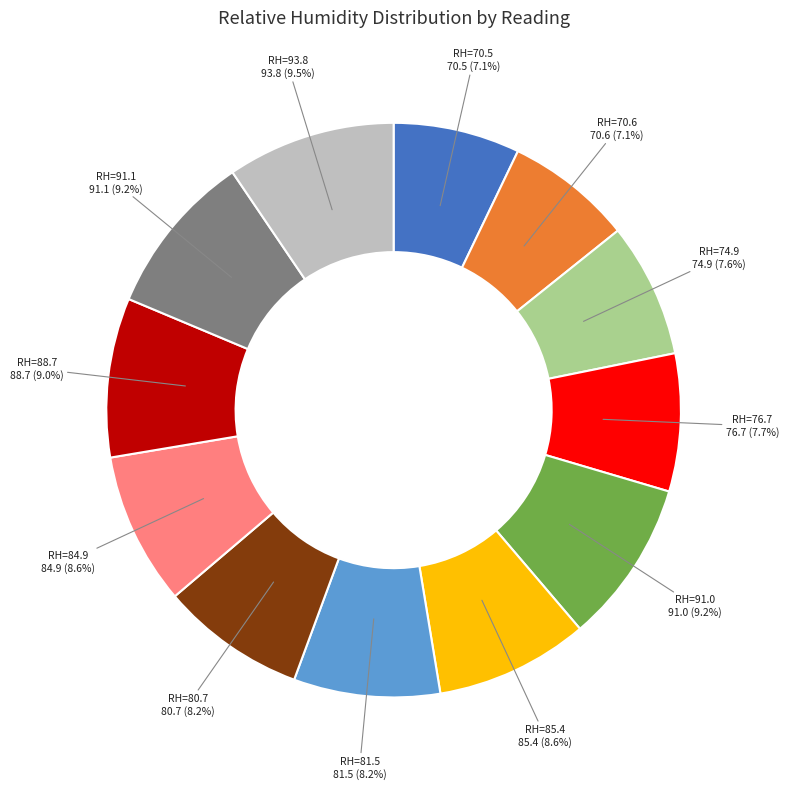

Between RH=80.7 and RH=70.5, which is larger?

RH=80.7